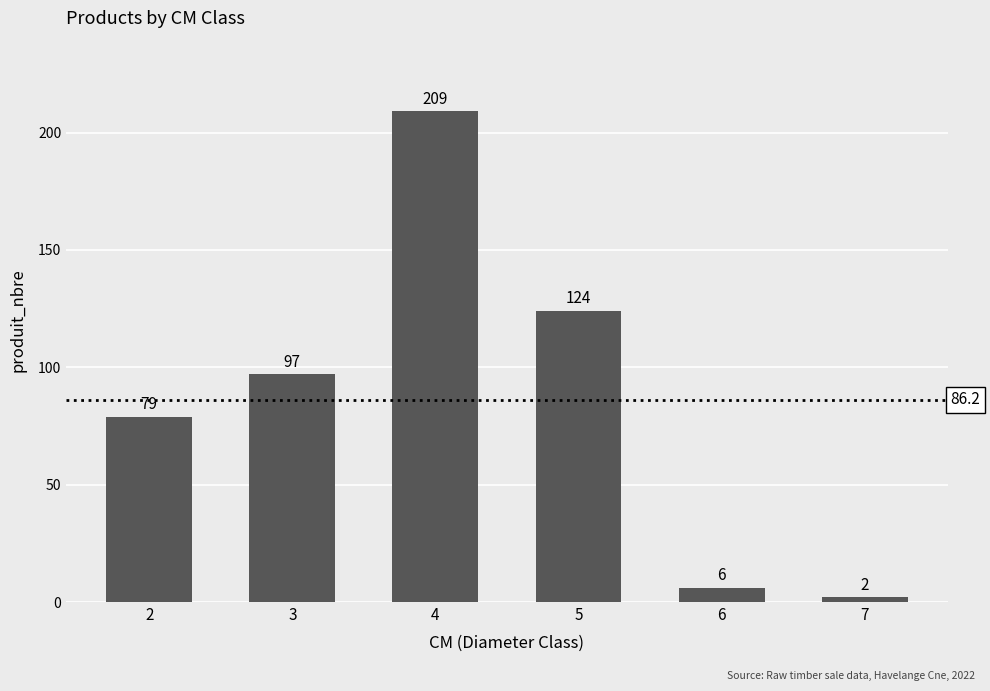

List the labels in order of value, largest first.

4, 5, 3, 2, 6, 7